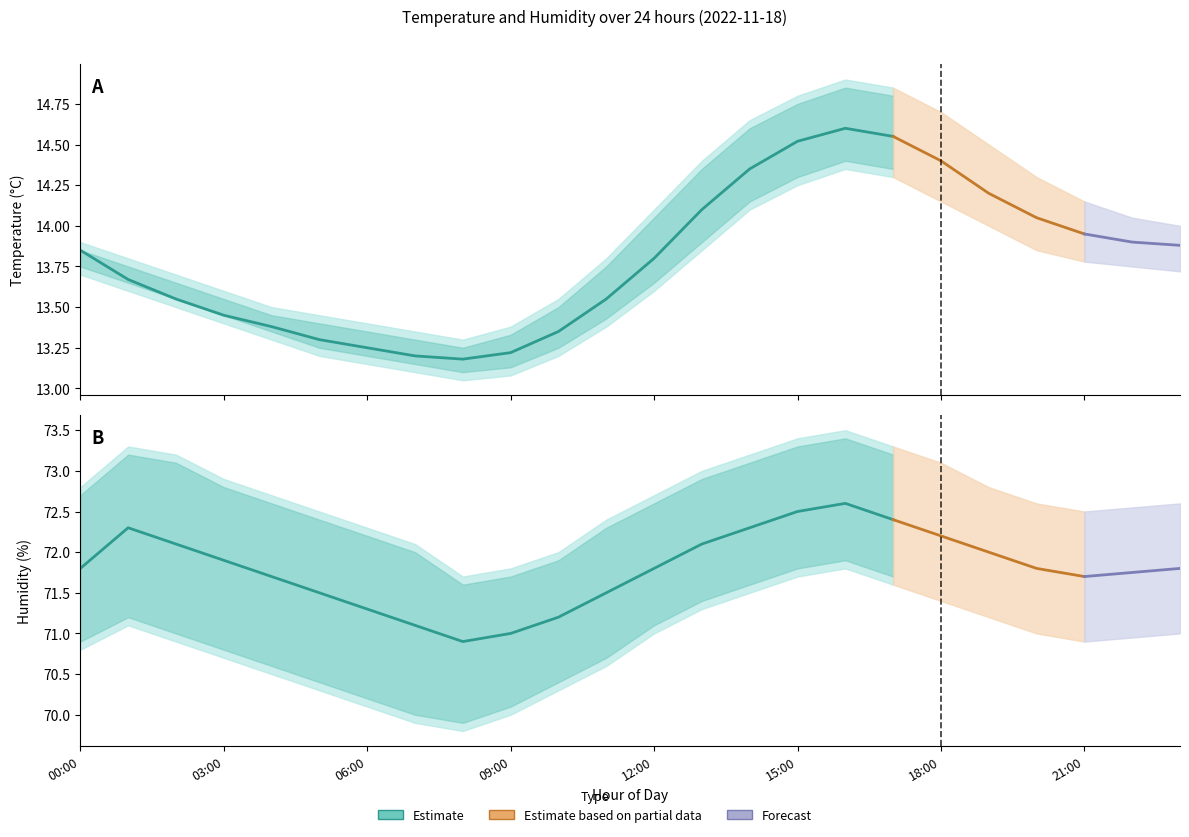

How many interior local valleys does the temperature_upper series have?

1